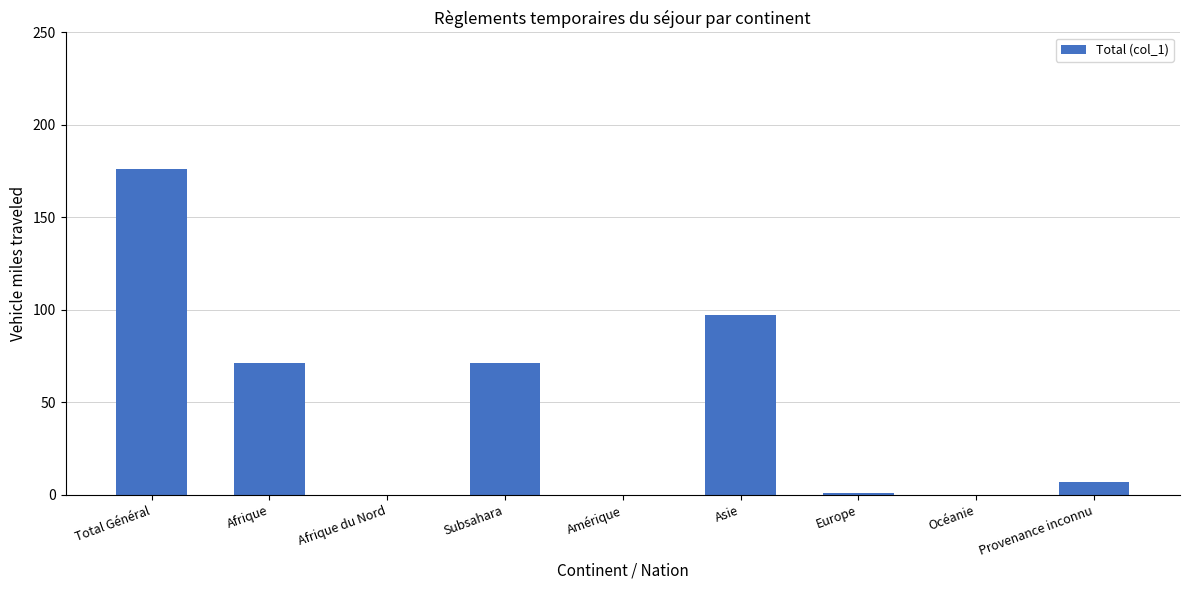

Which has a higher value, Asie or Afrique du Nord?

Asie